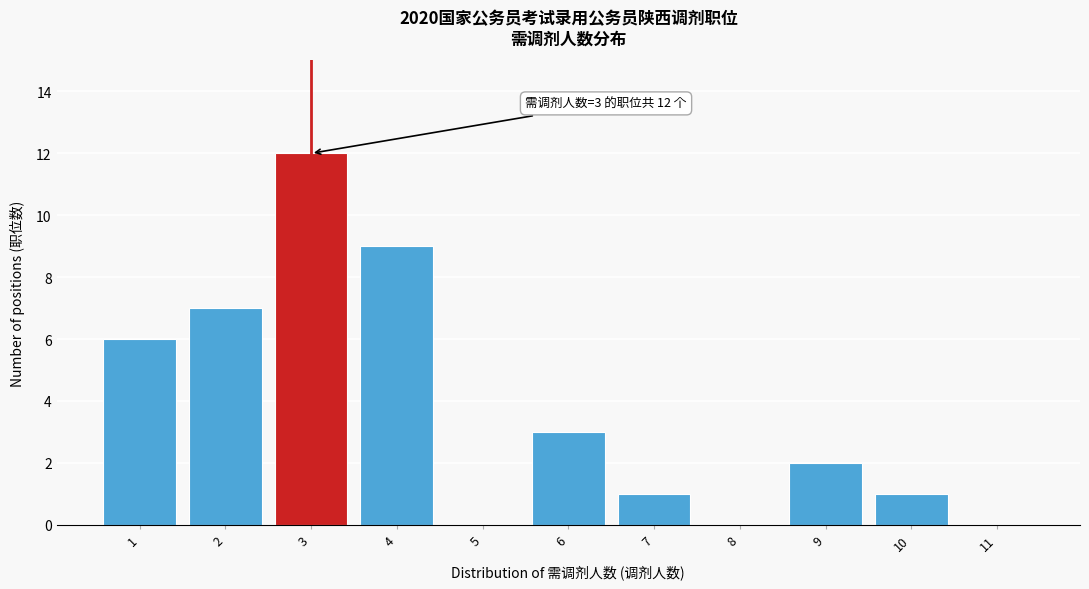

Reading left to right, list all the values displayed in this chart.

1=6	2=7	3=12	4=9	5=0	6=3	7=1	8=0	9=2	10=1	11=0